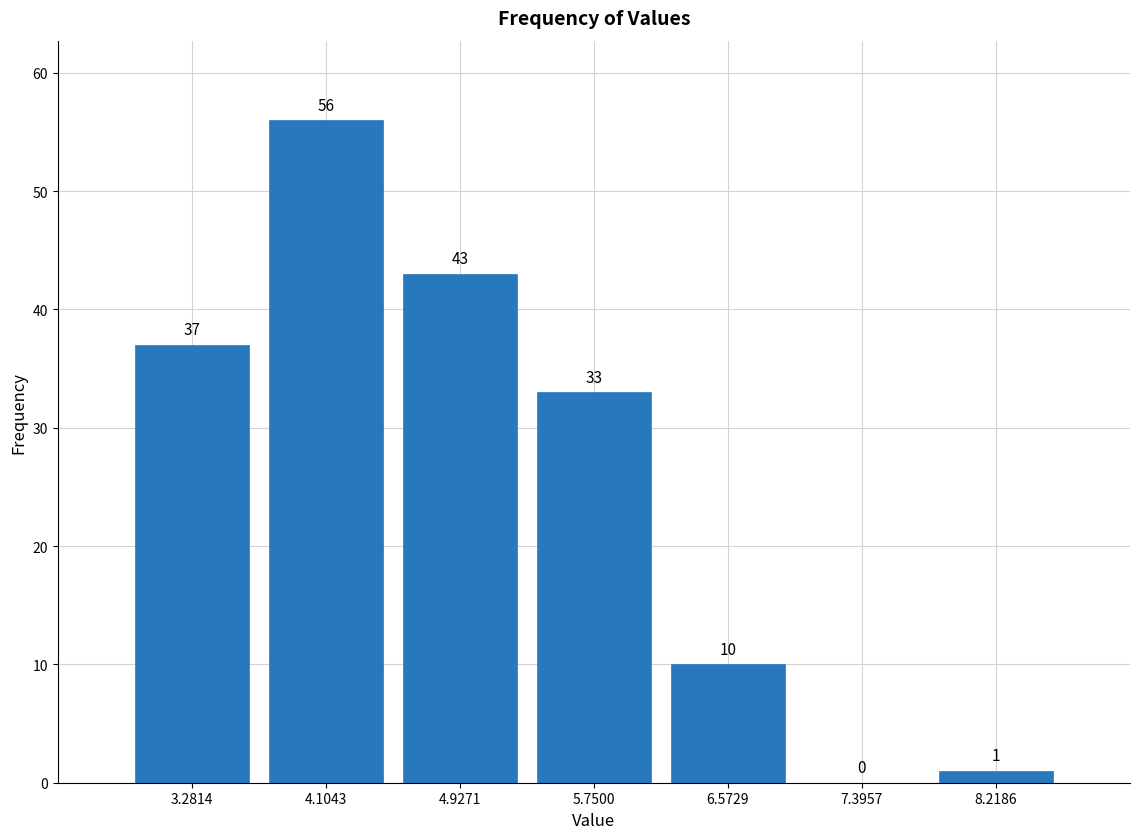

Reading left to right, transcribe this chart: for each bar, give the range it covers on the x-axis and its height. The bar edges are not printed on the chart, so give them approximately, as read against the axis.

2.9 to 3.7: 37
3.7 to 4.5: 56
4.5 to 5.3: 43
5.3 to 6.2: 33
6.2 to 7.0: 10
7.0 to 7.8: 0
7.8 to 8.6: 1